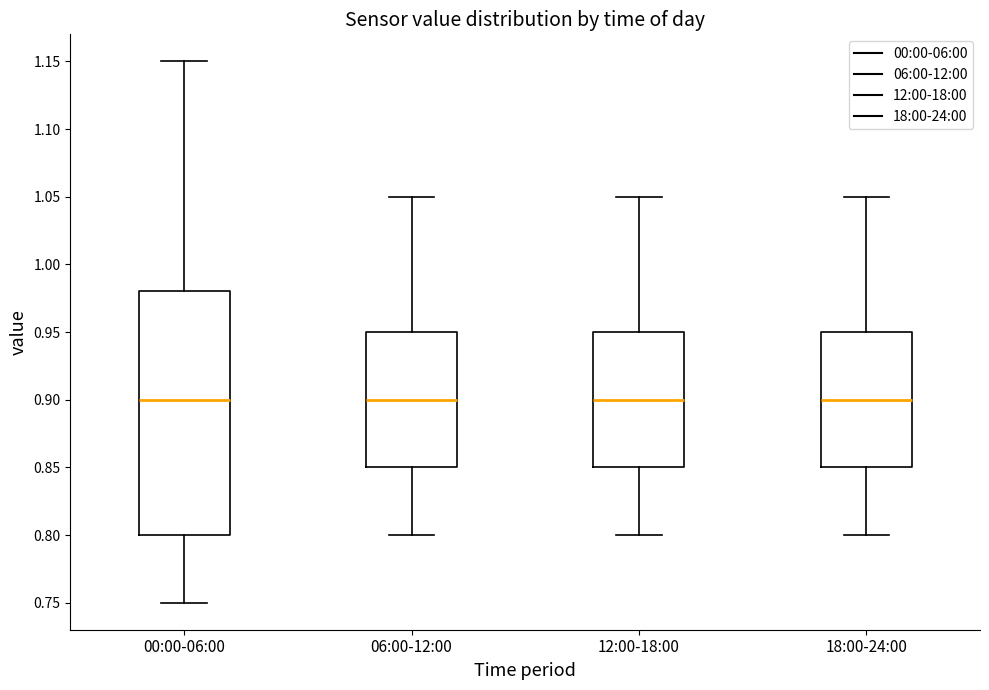

Reading left to right, transcribe this box plot: for each box, give where its median line is, the range the box spans, and where its two whiskers end, as read against the y-axis. The values are not printed on the chart, so give them approximately, as read against the axis.

00:00-06:00: median 0.90, box 0.80 to 0.98, whiskers 0.75 to 1.15
06:00-12:00: median 0.90, box 0.85 to 0.95, whiskers 0.80 to 1.05
12:00-18:00: median 0.90, box 0.85 to 0.95, whiskers 0.80 to 1.05
18:00-24:00: median 0.90, box 0.85 to 0.95, whiskers 0.80 to 1.05